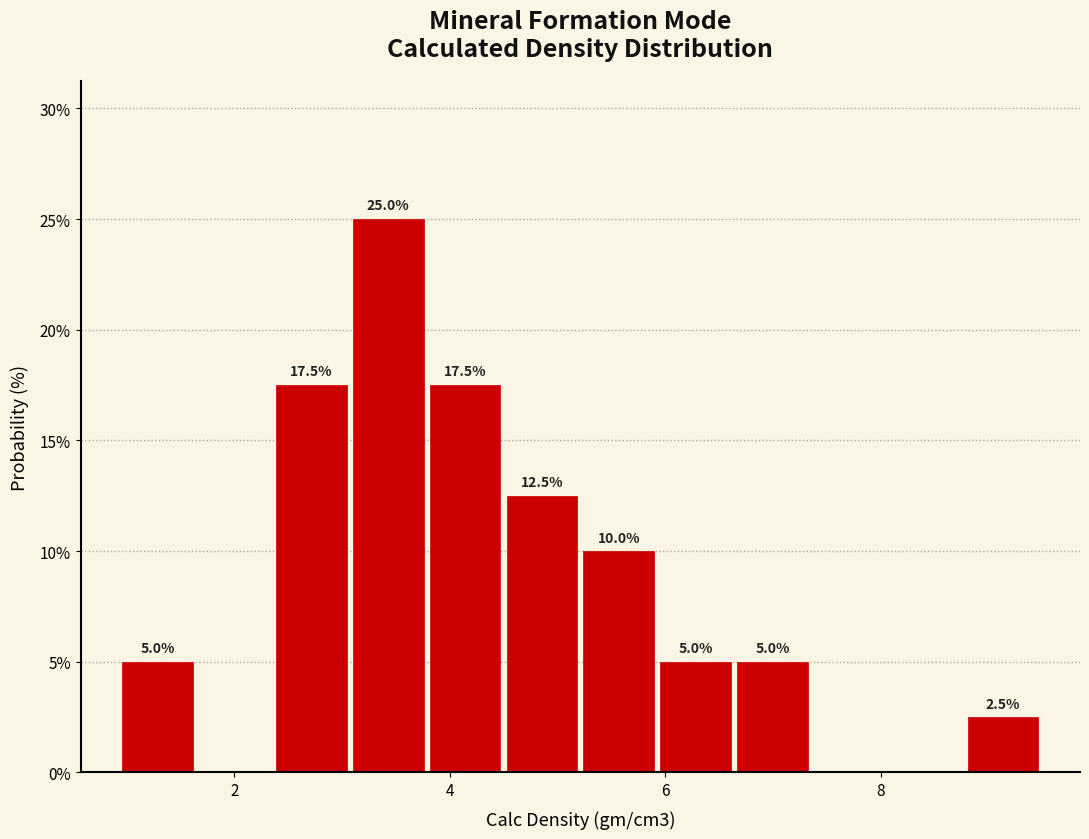

Around what value on the x-axis is the tallest bar? Give the approximate position of its centre, as read against the axis.

3.4